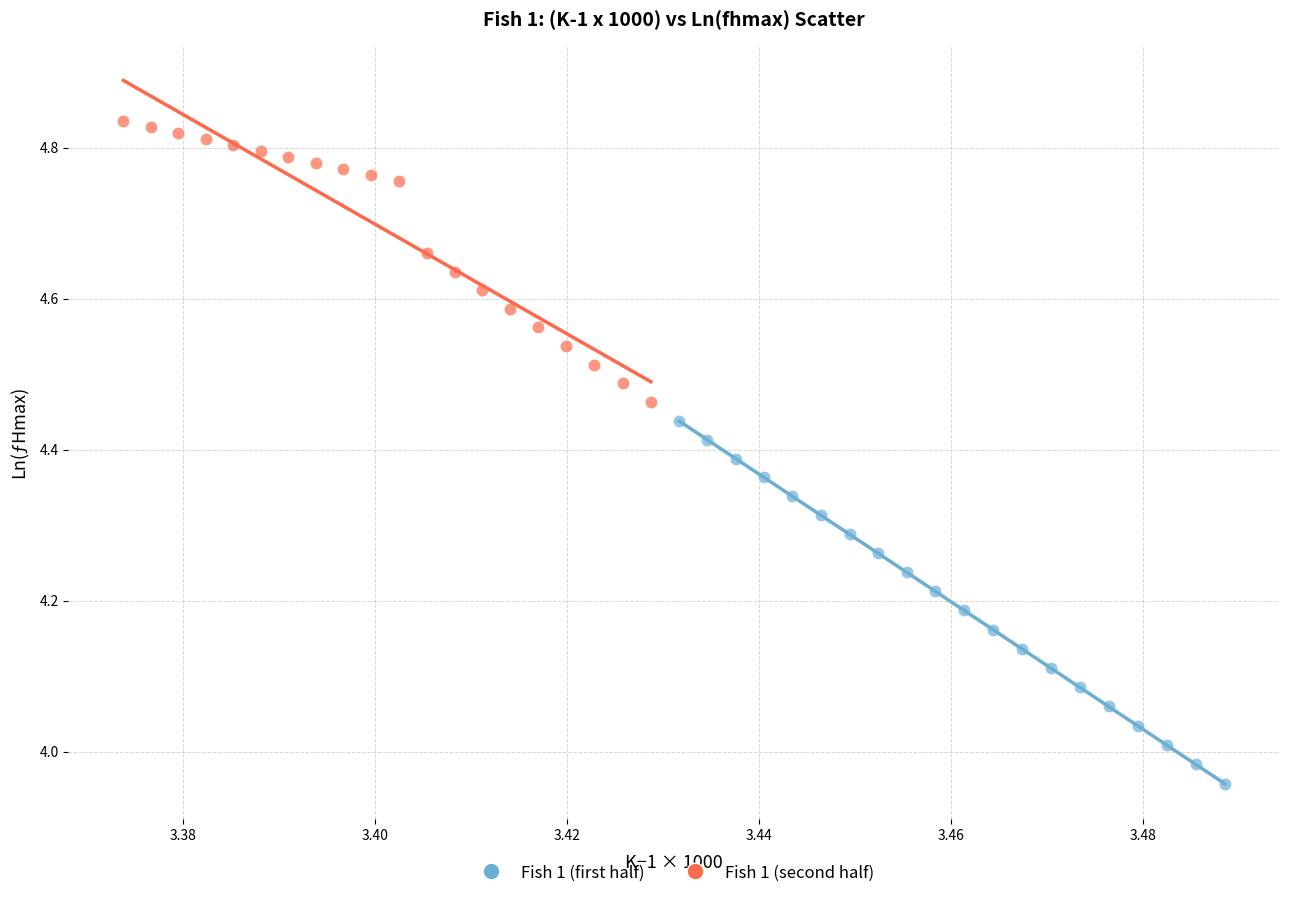

Which series reaches the maximum Y coordinate?

Fish 1 (second half)